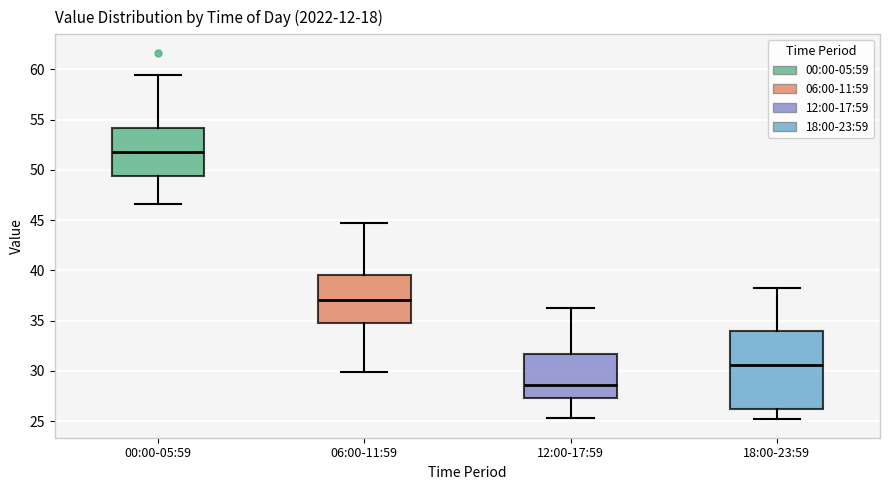

Which box has the lowest median line?

12:00-17:59